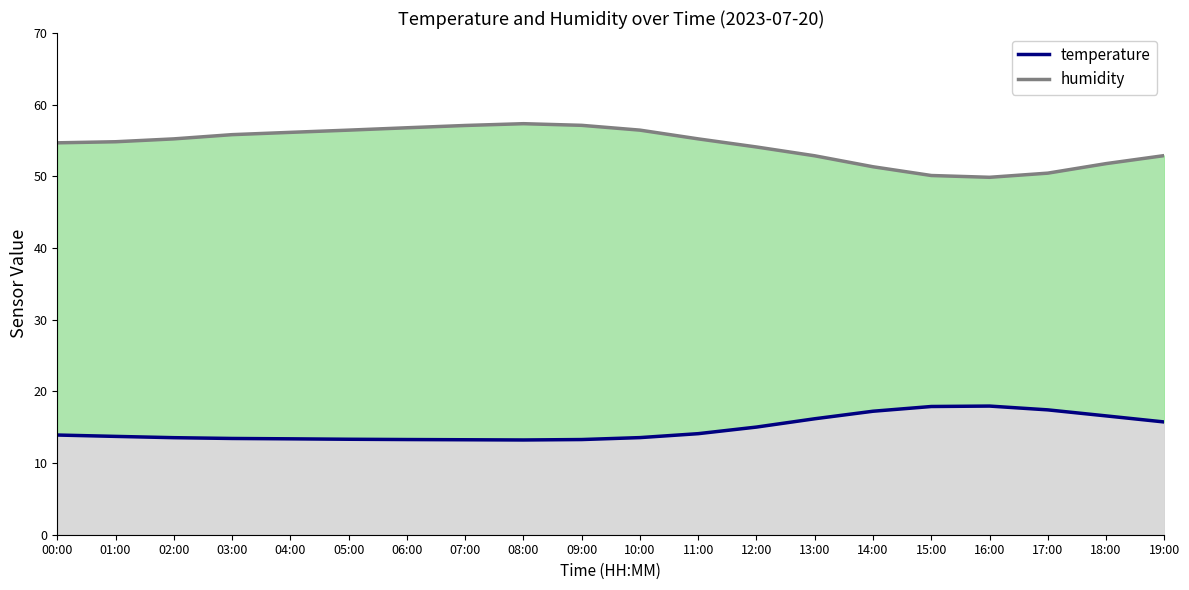

Does the chart display data point markers on the line(s)?

No